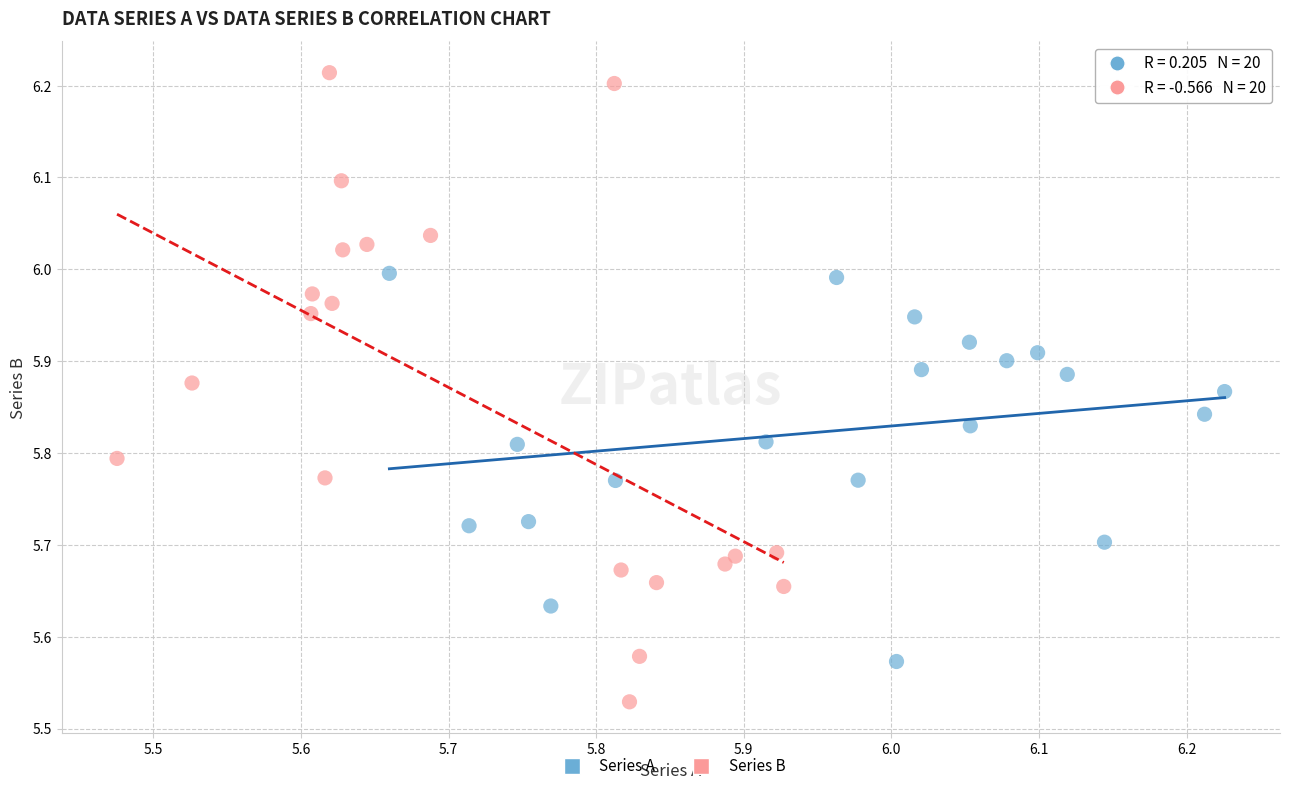

Which series has the widest spread of Y values?

Series B